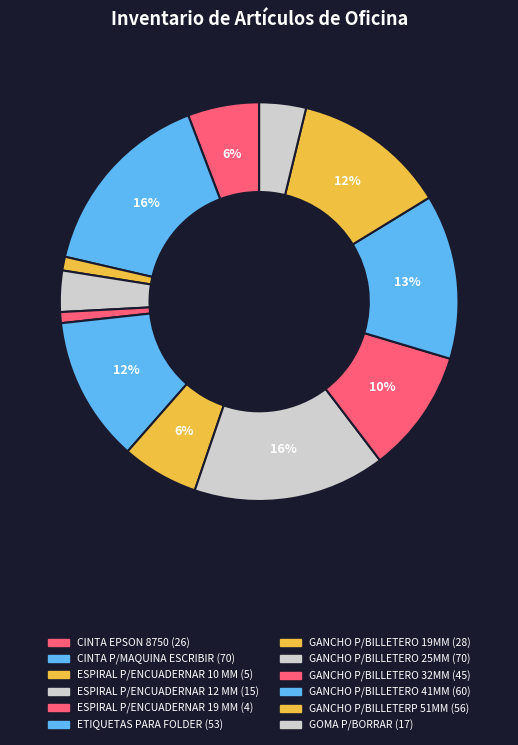

What is the smallest slice in the pie chart?

ESPIRAL P/ENCUADERNAR 19 MM